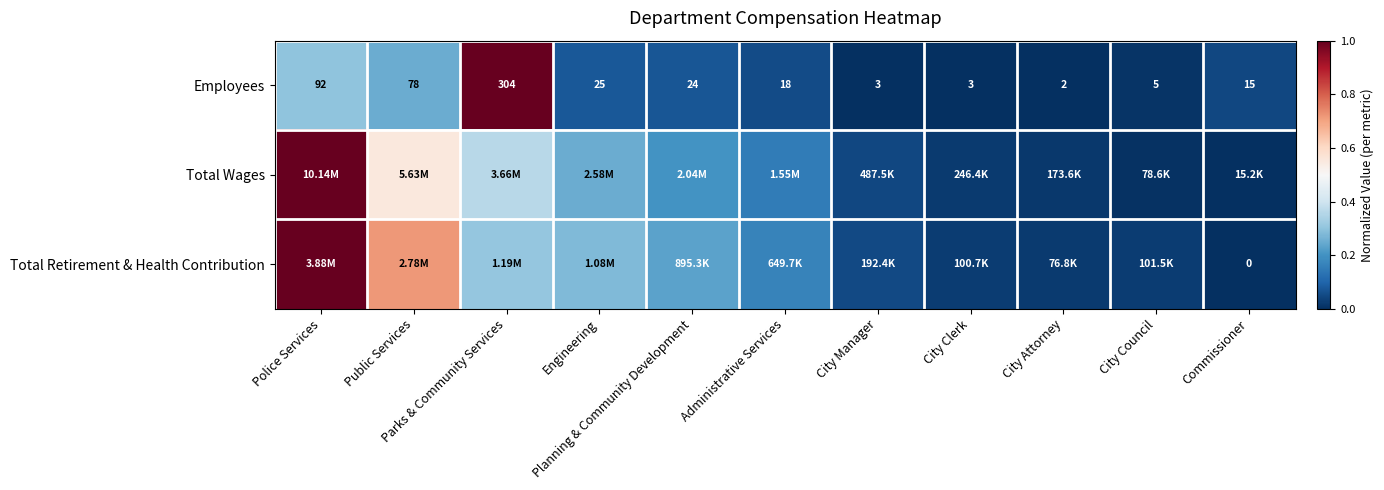

Is the value of Employees at Planning & Community Development greater than the value of Total Retirement & Health Contribution at Parks & Community Services?

No